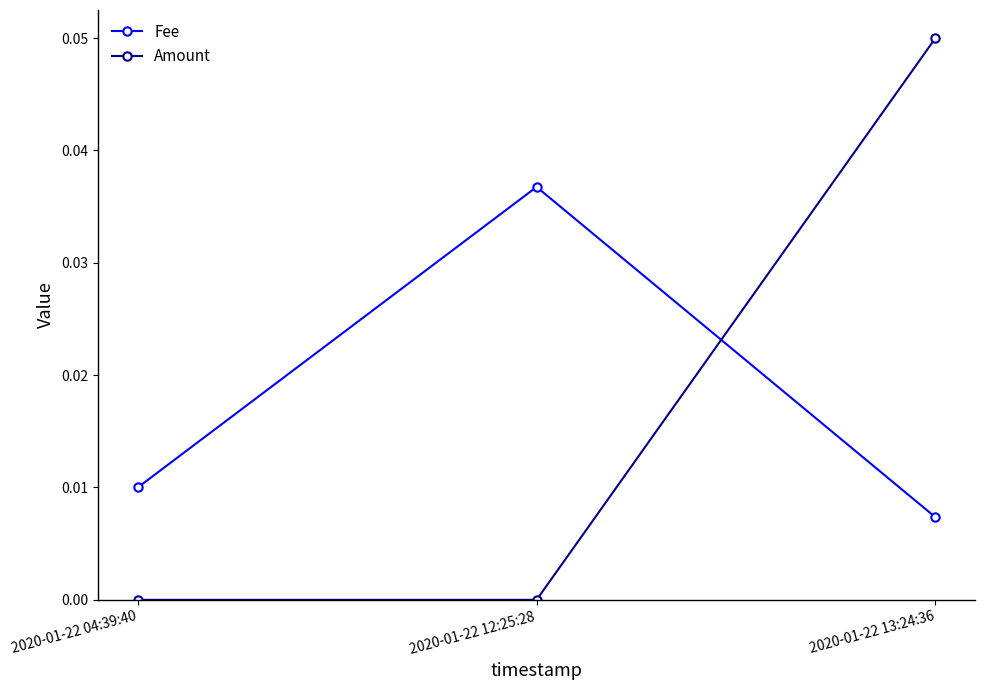

At which category is the sum across all series the highest?

2020-01-22 13:24:36